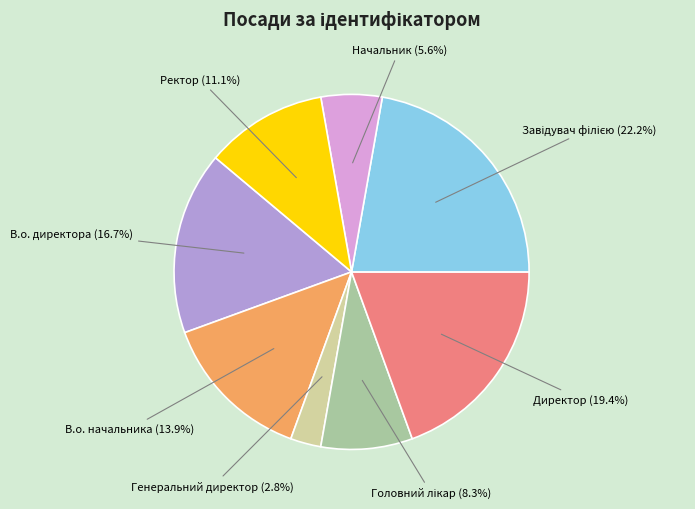

Is there a majority slice in this chart?

No